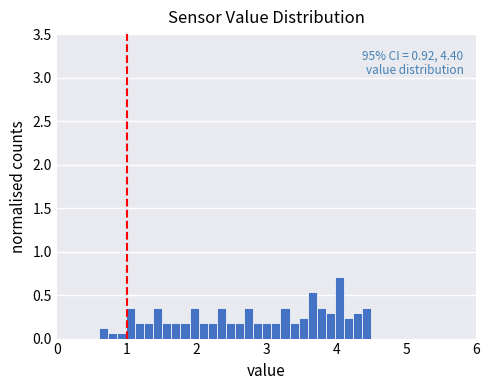

Around what value on the x-axis is the tallest bar? Give the approximate position of its centre, as read against the axis.

4.0